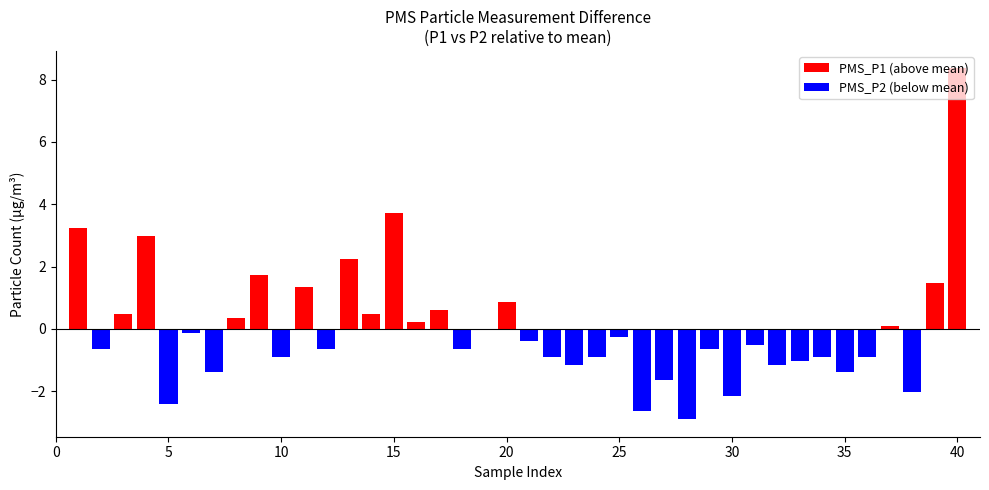

What is the maximum value shown in the chart?

8.4